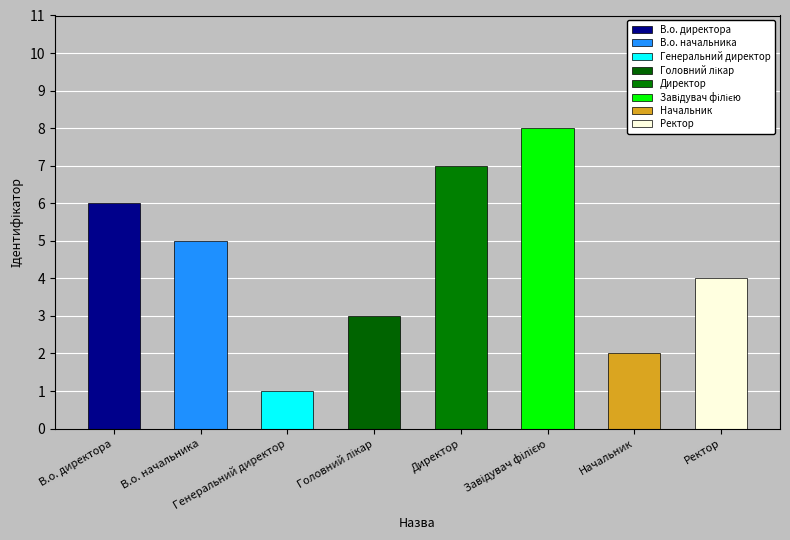

How many data points are less than 5?

4